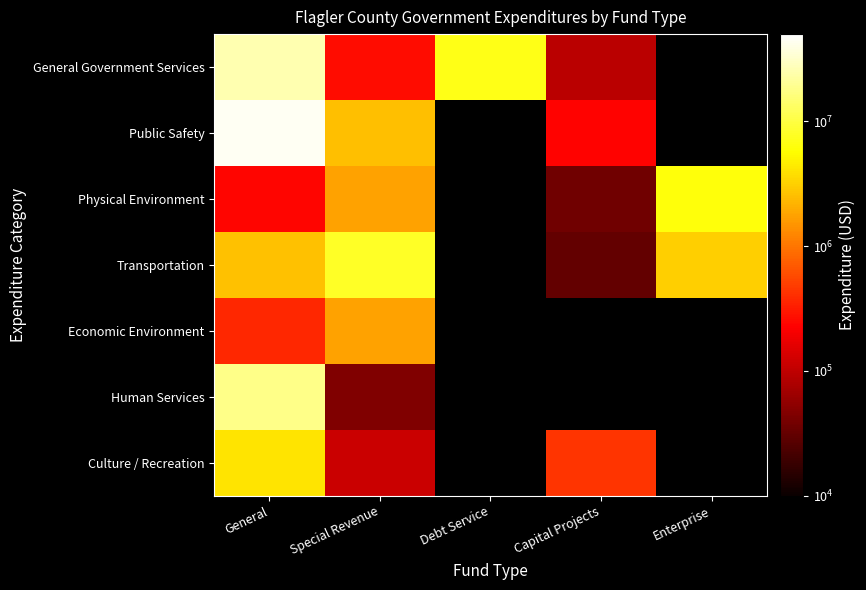

At how many categories does at least one series exceed 14624854?

1